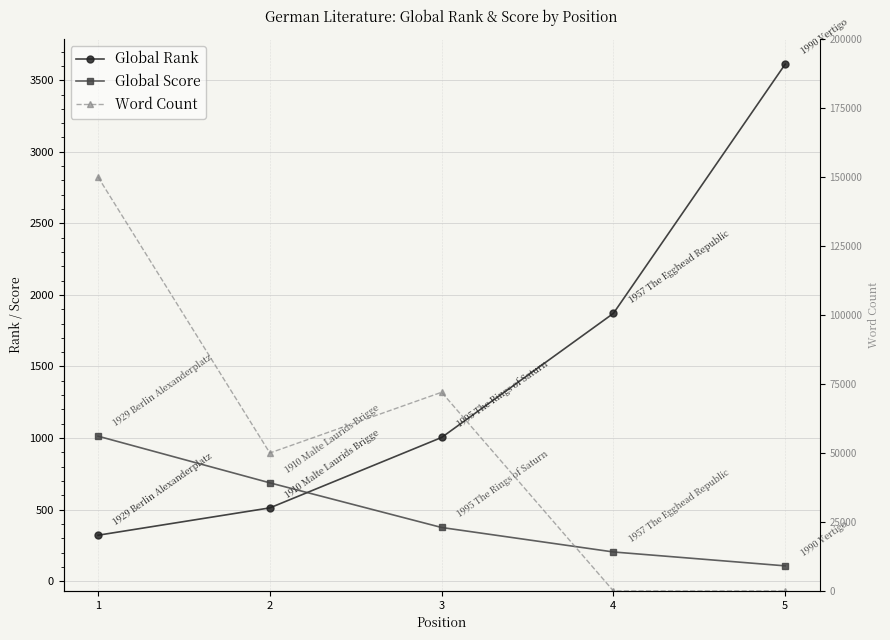

Where does the Global Score series first go above 375?

1